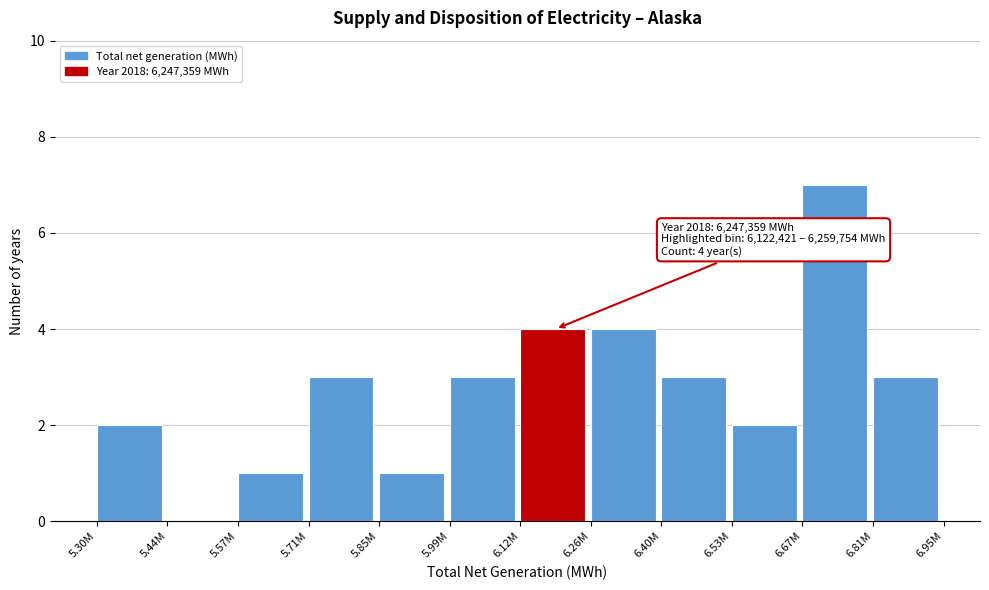

Reading left to right, list all the values displayed in this chart.

5.30M=2	5.44M=0	5.57M=1	5.71M=3	5.85M=1	5.99M=3	6.12M=4	6.26M=4	6.40M=3	6.53M=2	6.67M=7	6.81M=3